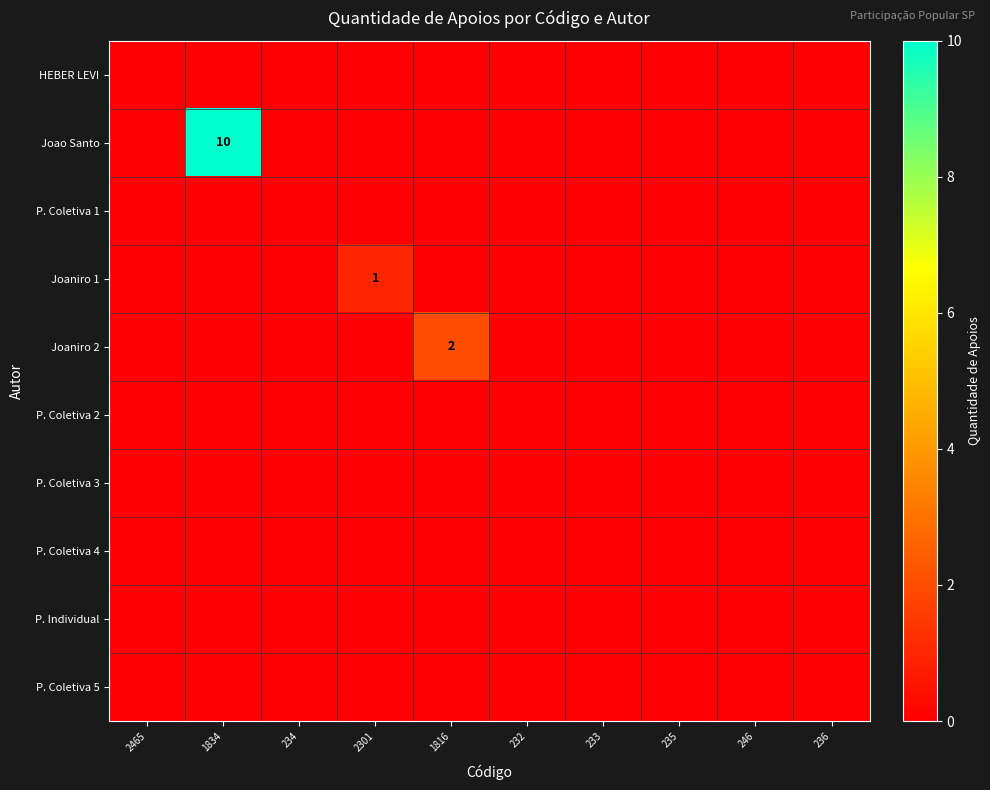

What is the difference between the maximum and minimum values in the Joao Santo series?

10